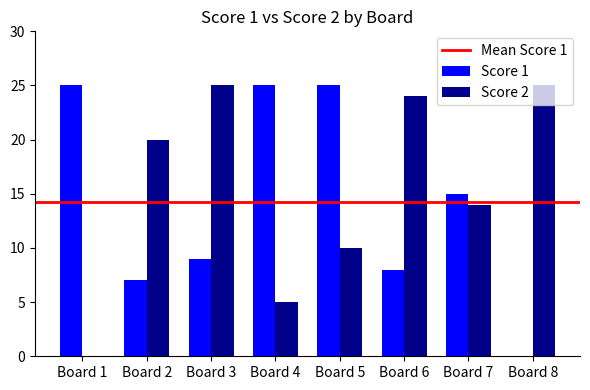

What is the sum of the Score 1 values at Board 1 and Board 3?

34